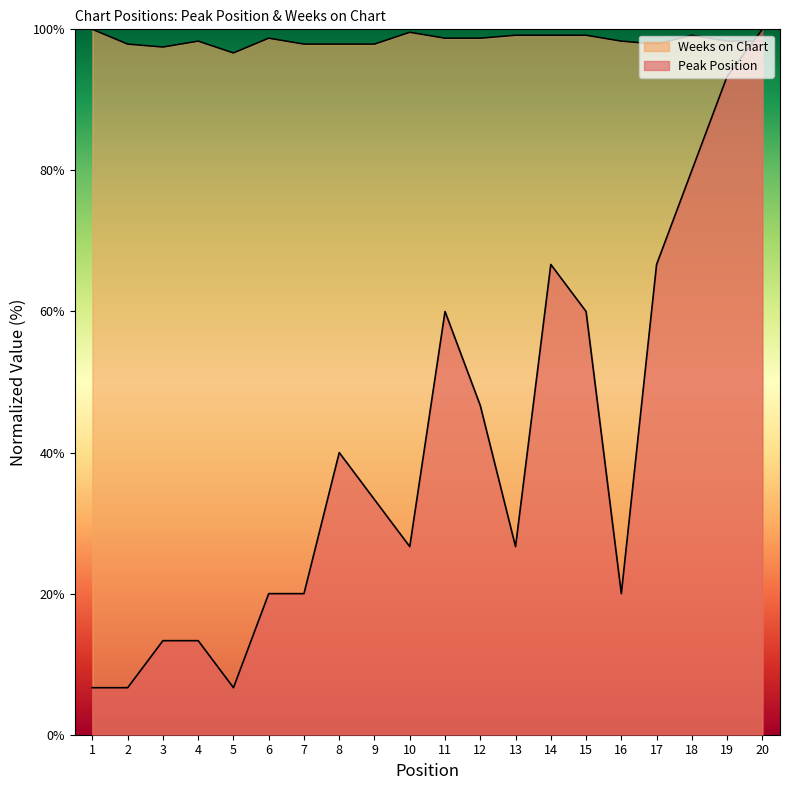

Does the chart display data point markers on the line(s)?

No